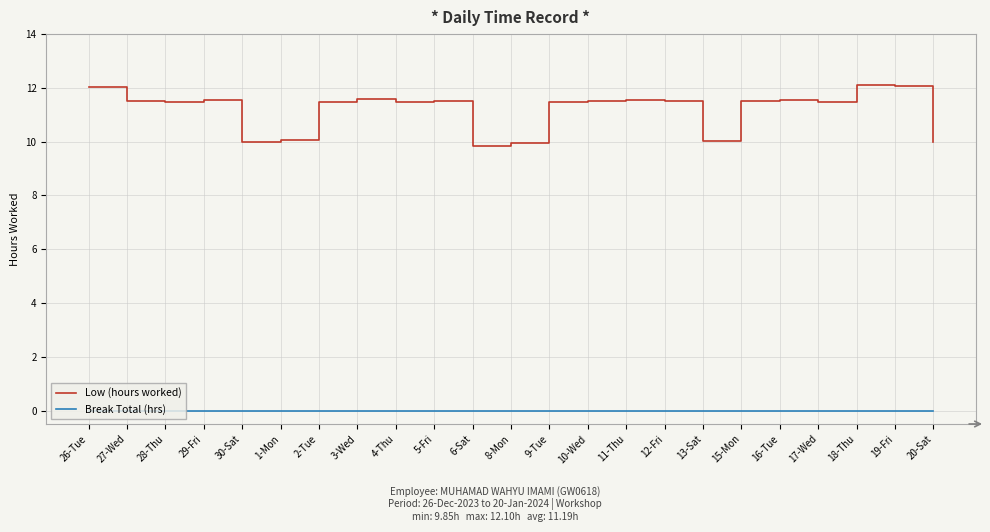

What is the maximum value shown in the chart?

12.1